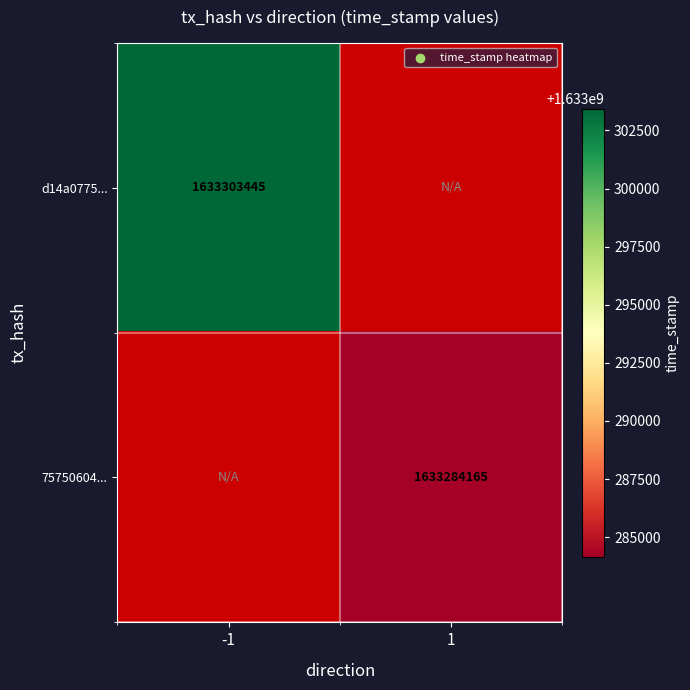

Is the value of d14a0775... at -1 greater than the value of 75750604... at 1?

Yes